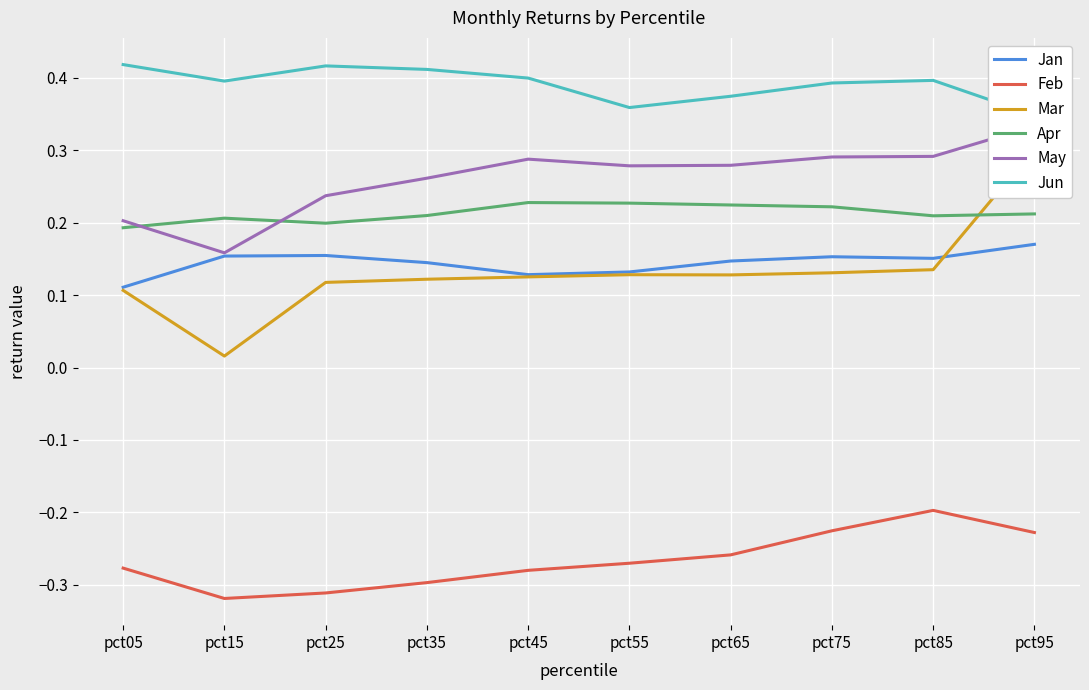

What are all the series names shown in the legend?

Jan, Feb, Mar, Apr, May, Jun